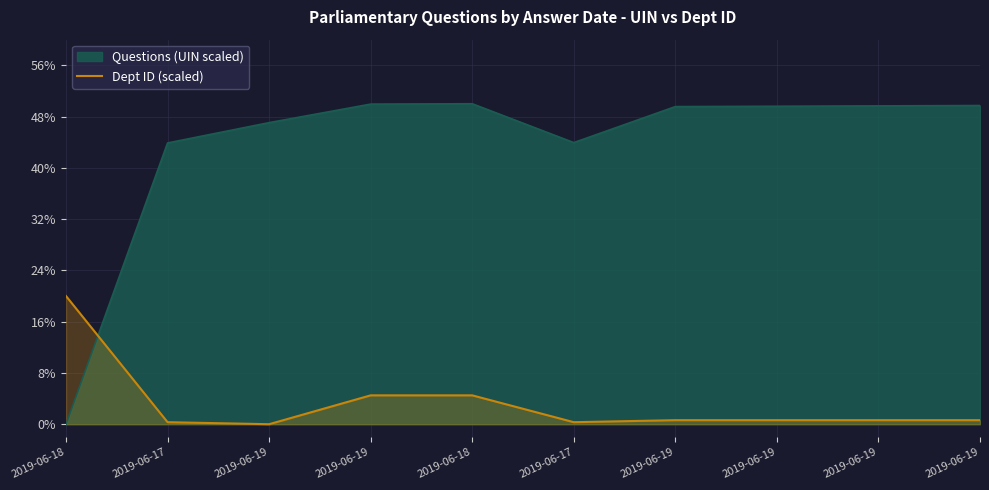

Where is the data nearest to the value 10?

2019-06-19